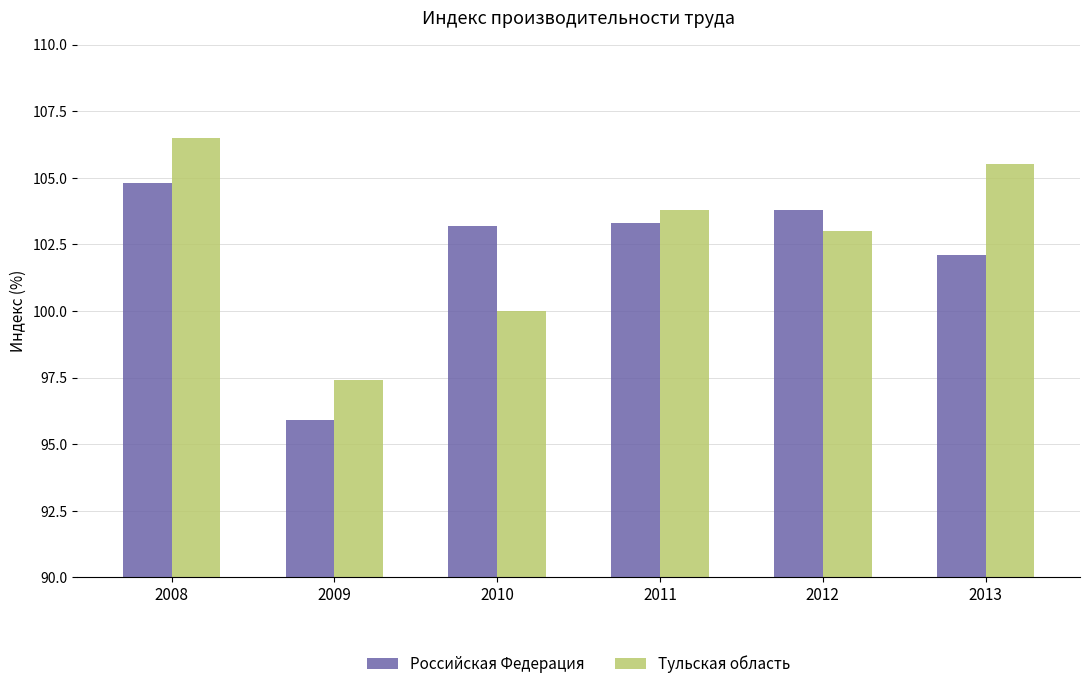

What value does the Российская Федерация series have at 2011?

103.3